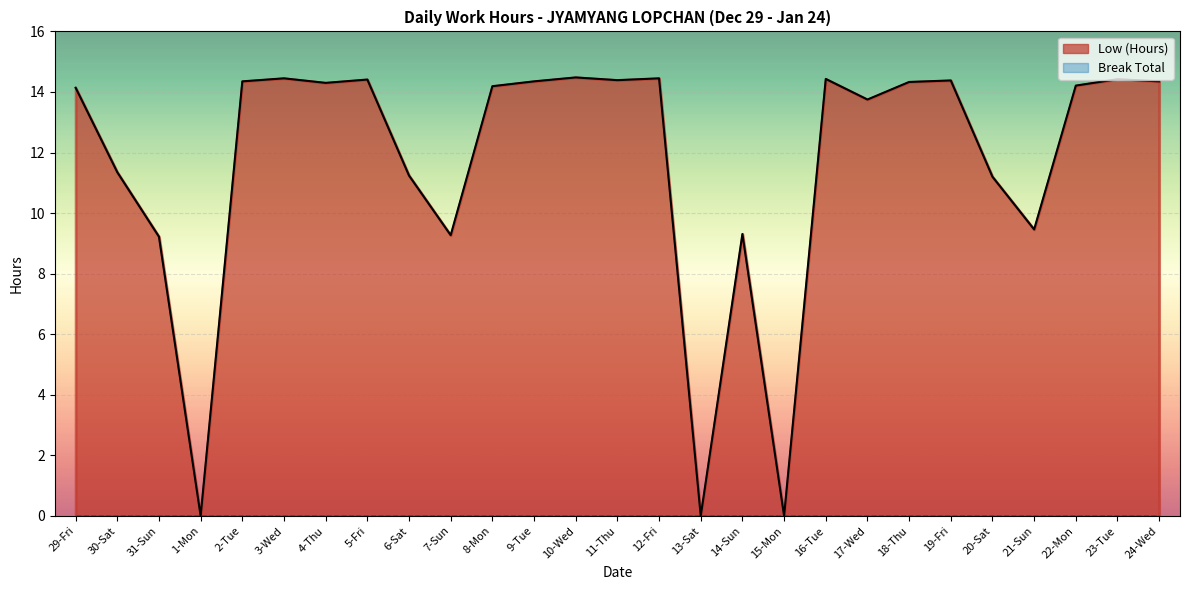

How many values are below 14?

11